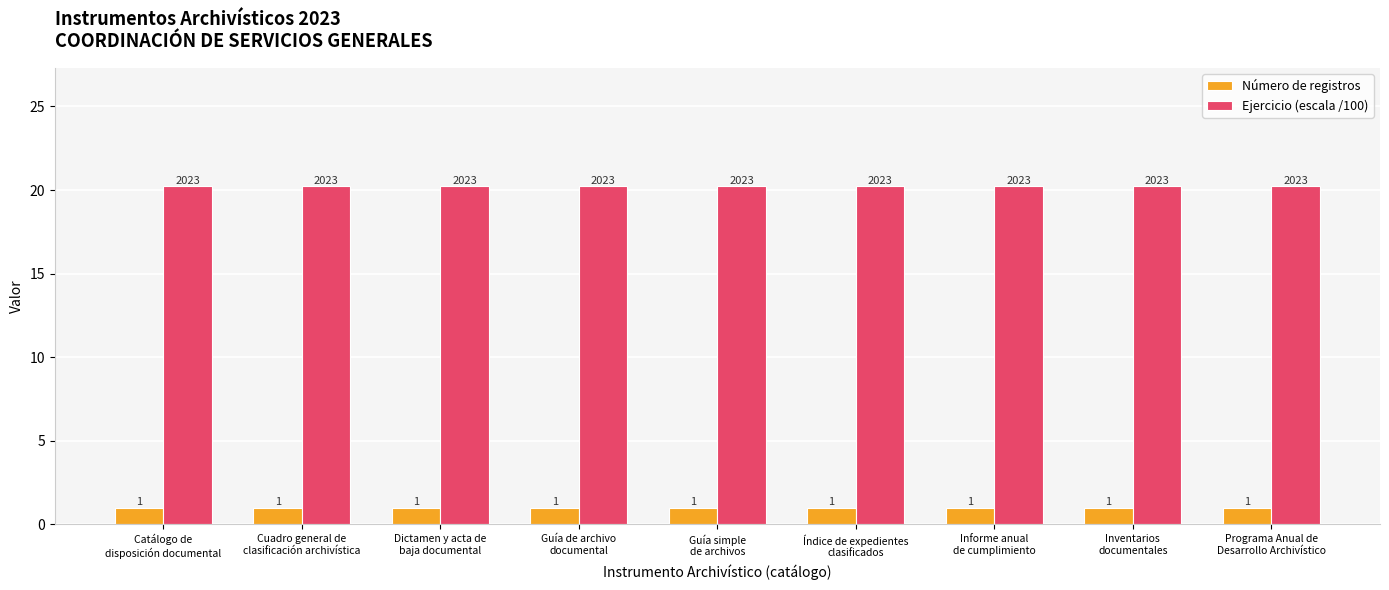

What is the value of the Ejercicio (escala /100) bar at the 5th from the left?

20.2